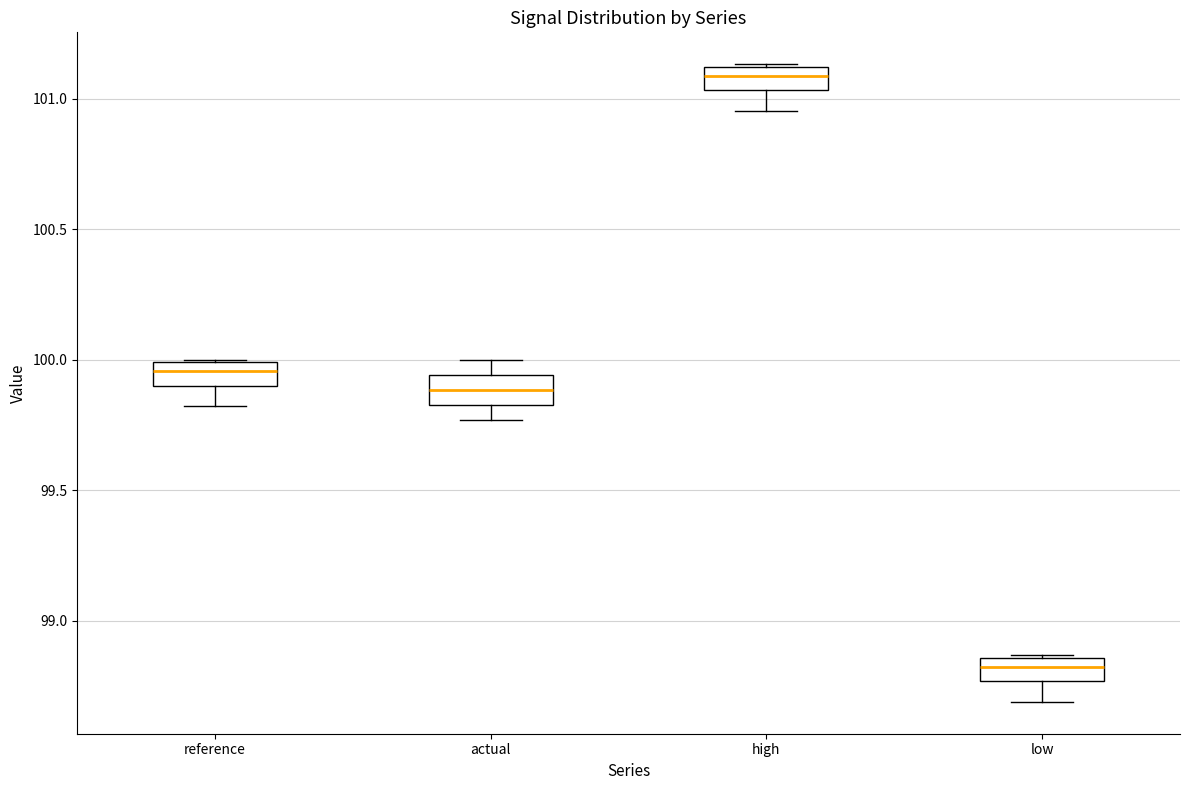

Where does the median line of the box for low sit on the y-axis? The values are not printed on the chart, so give them approximately, as read against the axis.

98.80